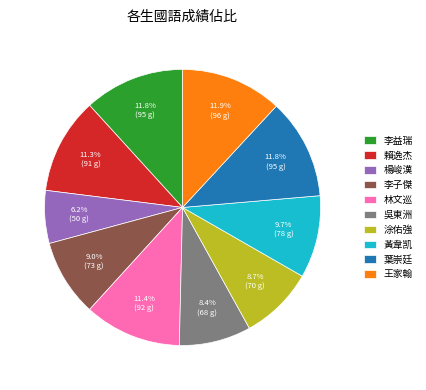

Is 黃韋凯 the majority of the pie?

No